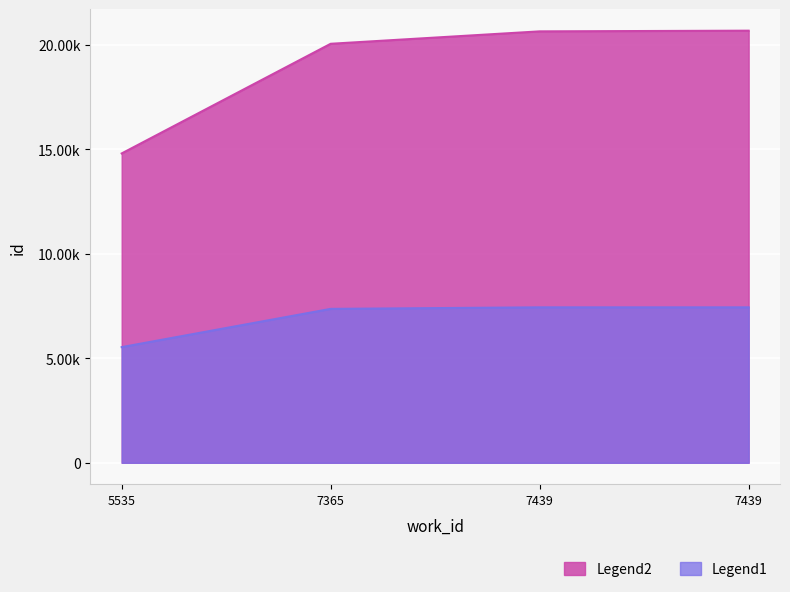

Is the value of Legend2 at 7439 greater than the value of Legend1 at 7439?

No